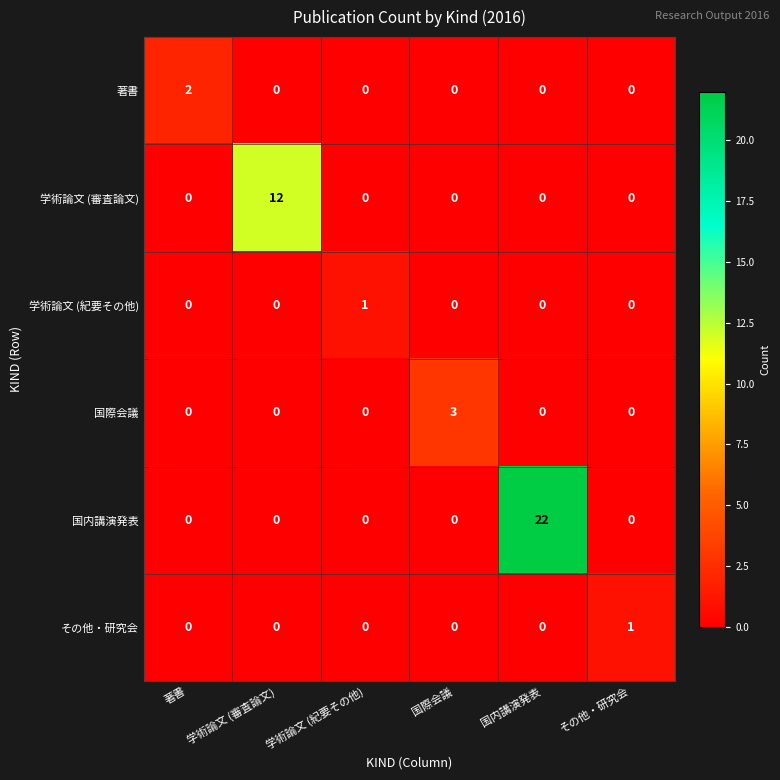

How many categories are shown in the chart?

6